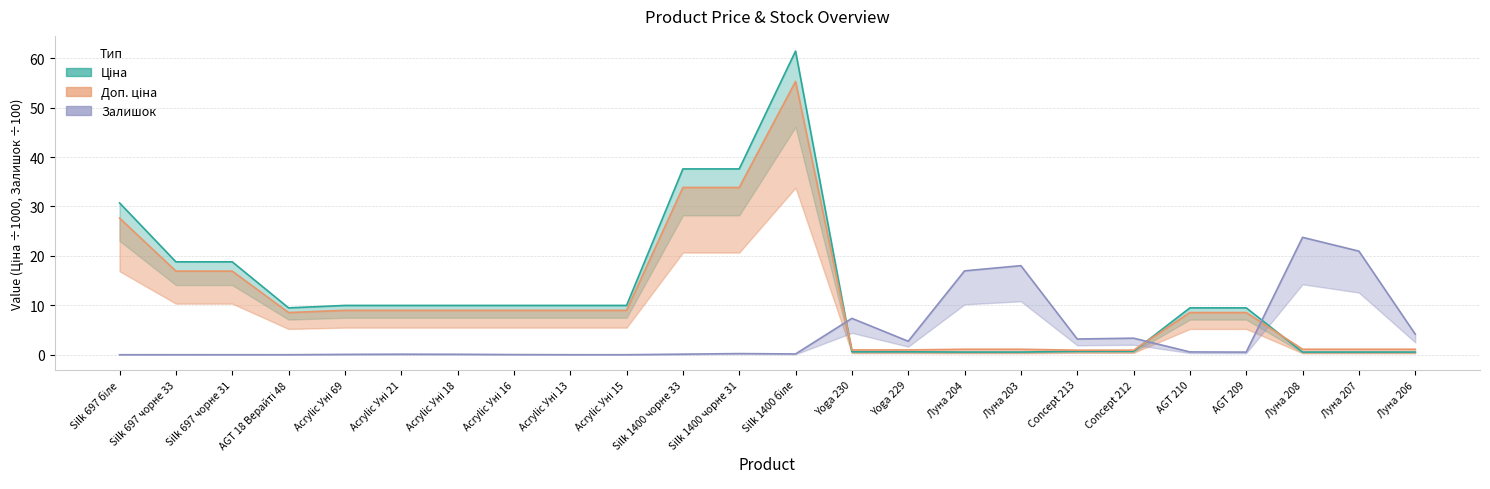

What is the sum of all Ціна values?

298.5